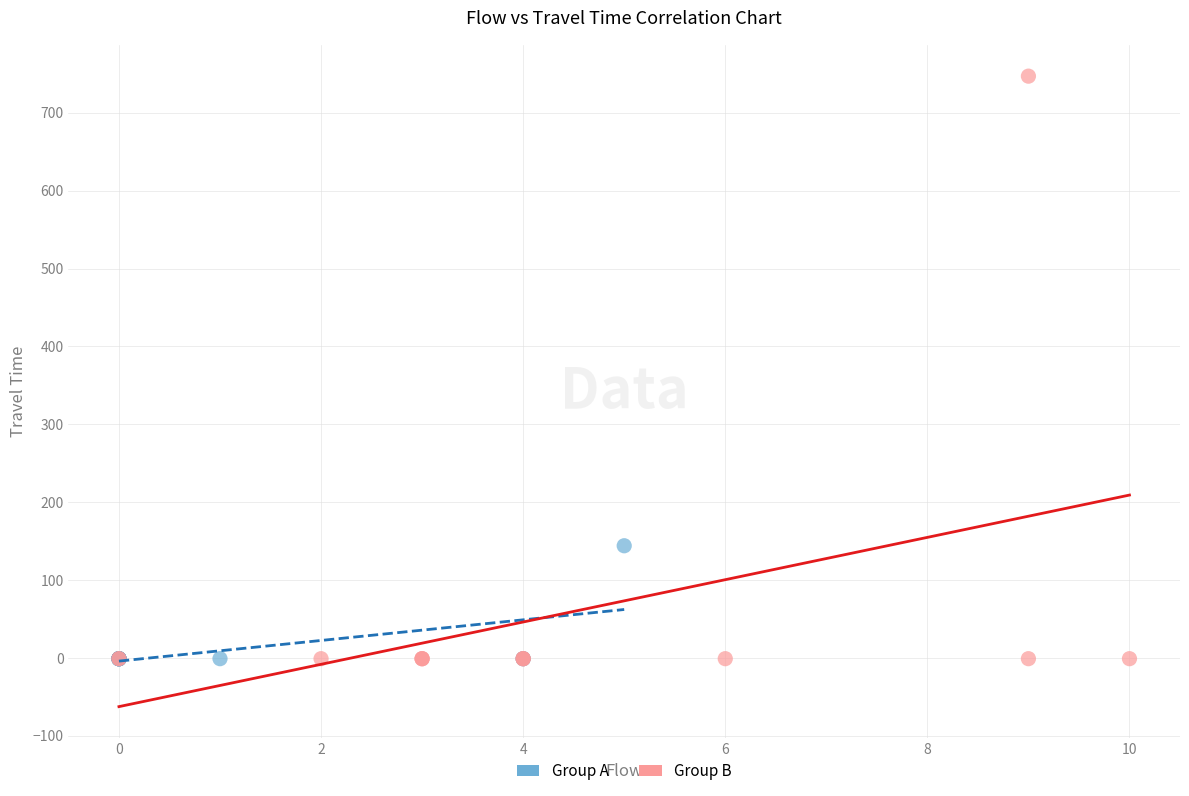

Which series reaches the maximum Y coordinate?

Group B